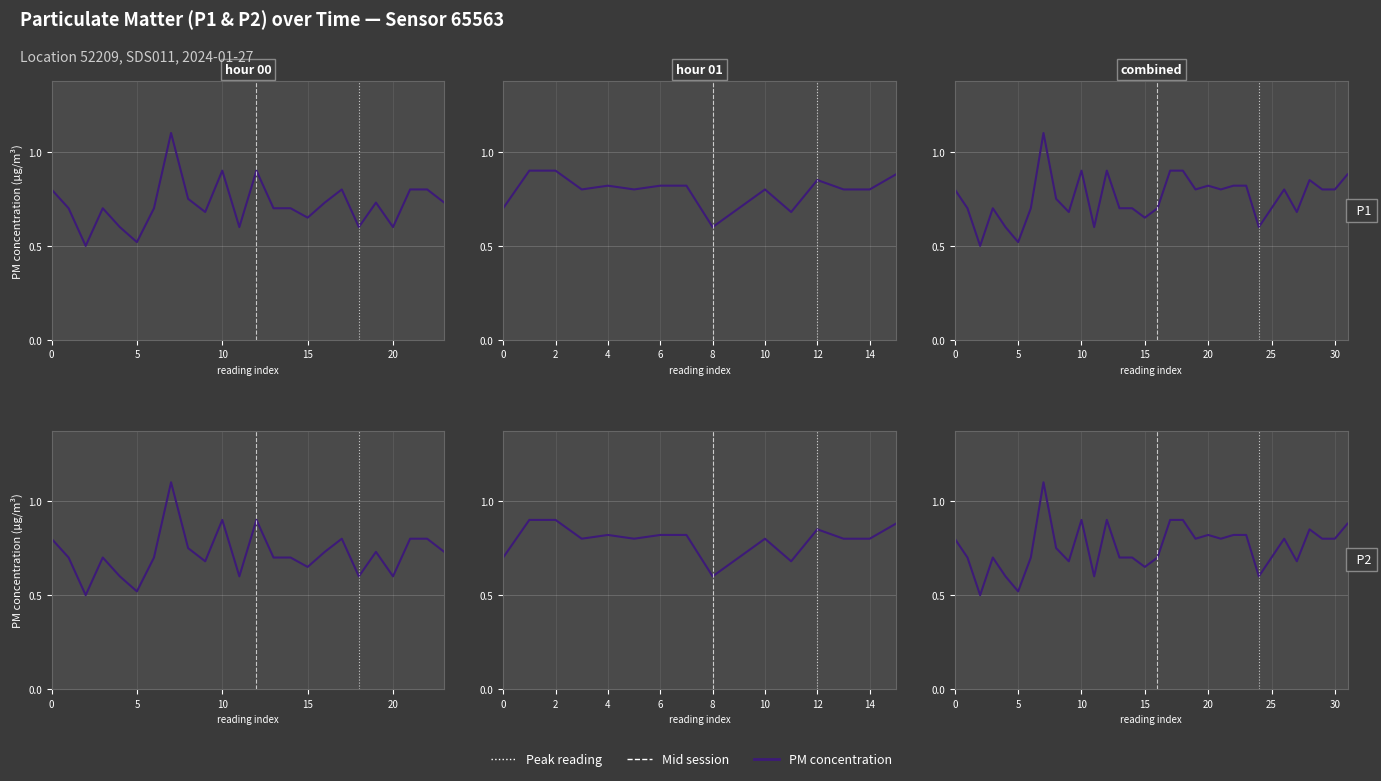

True or false: P1 and P2 cross at least once.

False